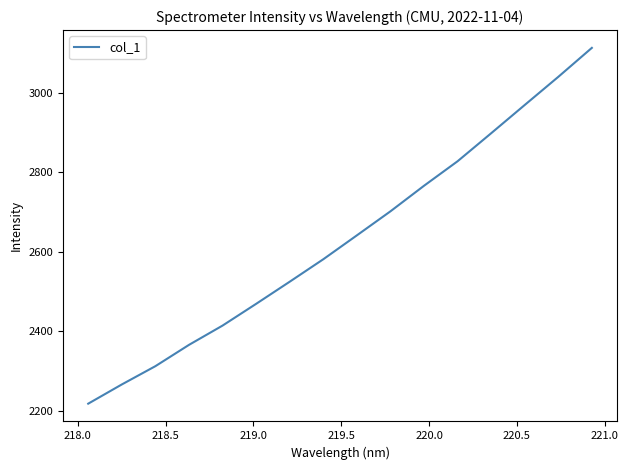

What is the smallest value displayed?

2217.4